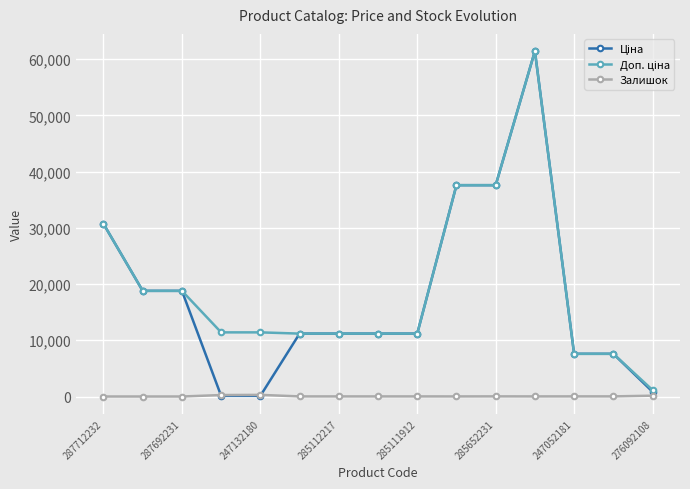

What is the maximum value shown in the chart?

61434.3